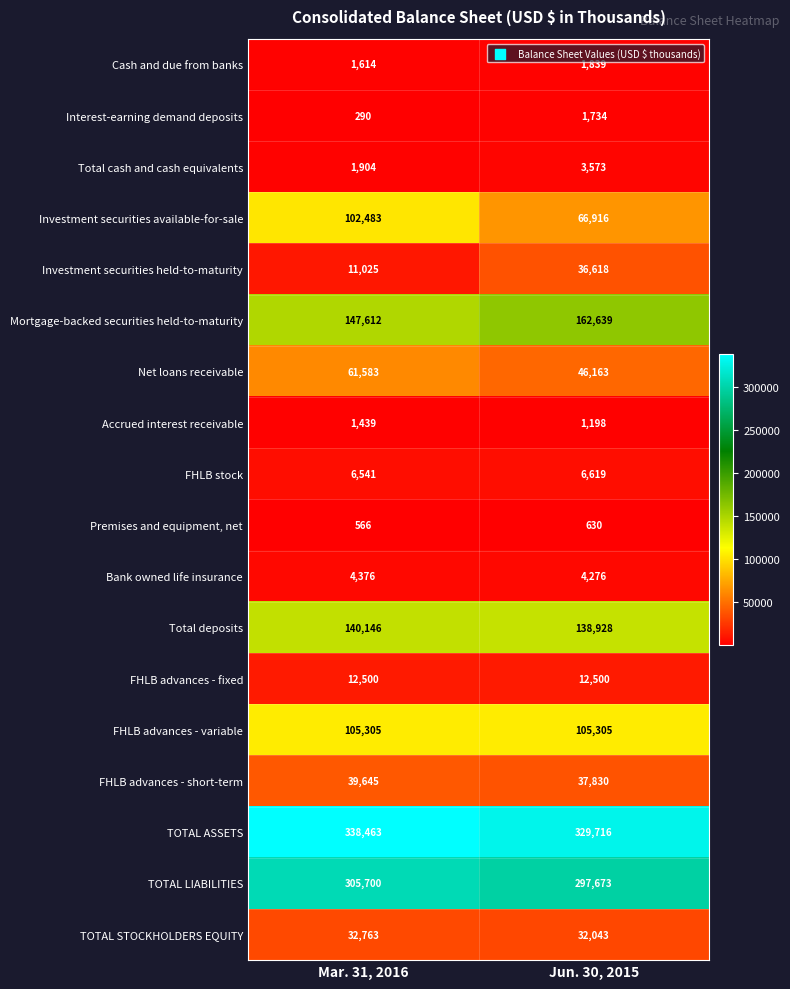

What is the average value of the FHLB advances - short-term series?

38738